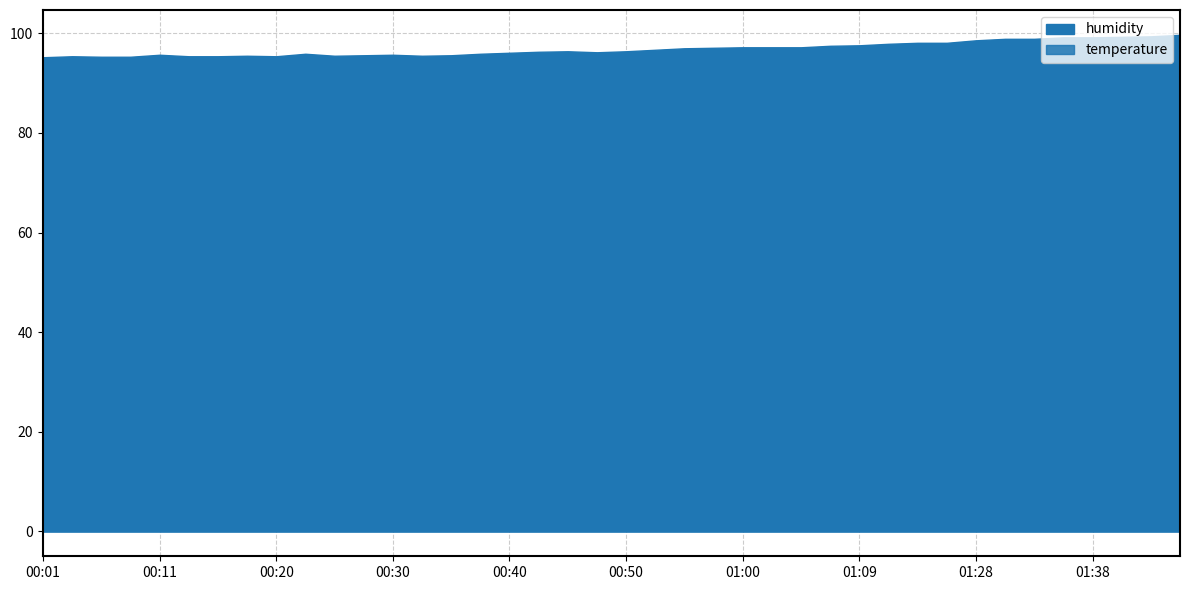

What is the spread (max minus min) of values at 01:12?

77.6